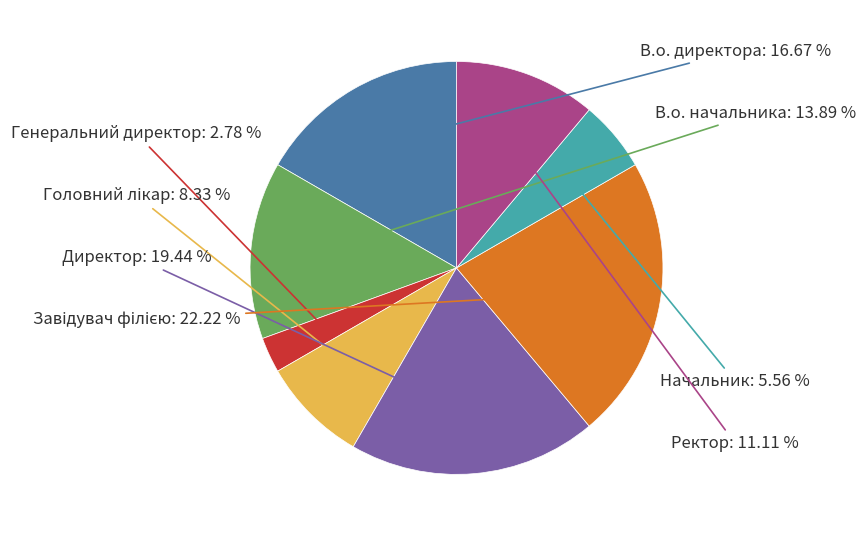

Is there a majority slice in this chart?

No